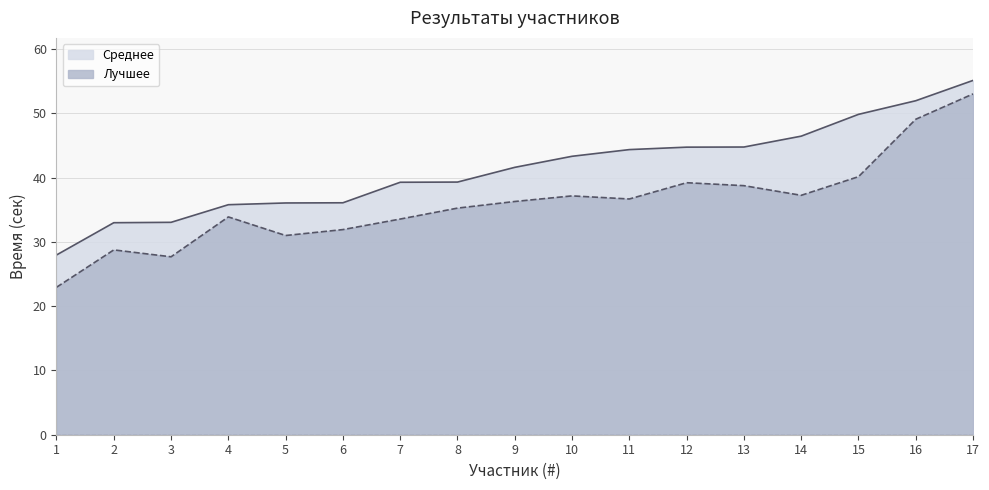

Reading left to right, transcribe all the data shown in this chart.

Лучшее: 1=22.9	2=28.7	3=27.7	4=33.9	5=31.0	6=31.9	7=33.5	8=35.2	9=36.3	10=37.1	11=36.7	12=39.2	13=38.7	14=37.2	15=40.1	16=49.1	17=53.0
Среднее: 1=27.9	2=33.0	3=33.0	4=35.8	5=36.0	6=36.1	7=39.3	8=39.3	9=41.6	10=43.3	11=44.3	12=44.7	13=44.7	14=46.4	15=49.8	16=51.9	17=55.1